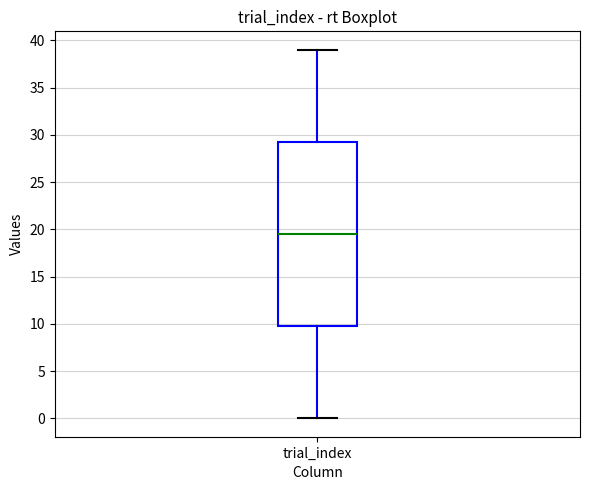

Where does the median line of the box for trial_index sit on the y-axis? The values are not printed on the chart, so give them approximately, as read against the axis.

19.5